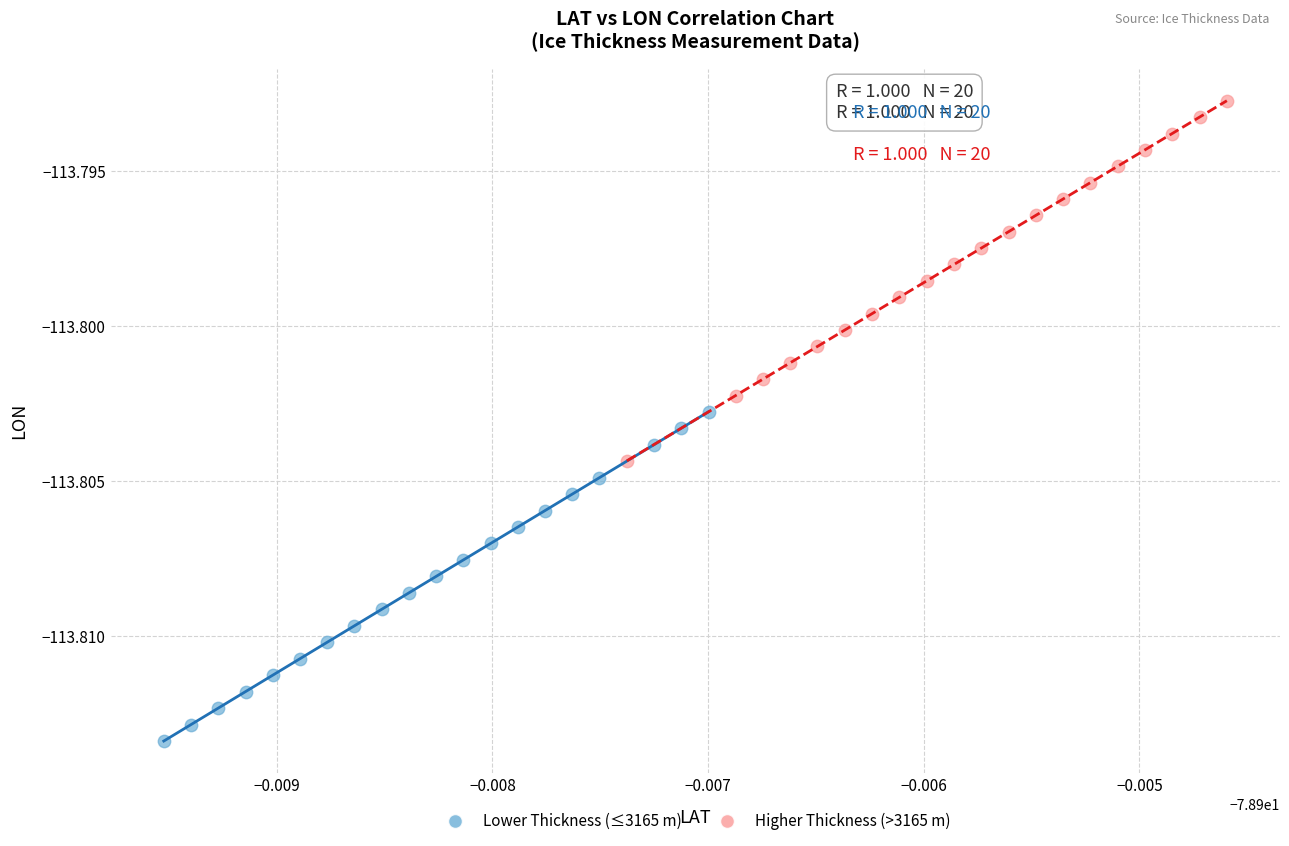

What are all the series names shown in the legend?

Lower Thickness (≤3165 m), Higher Thickness (>3165 m)